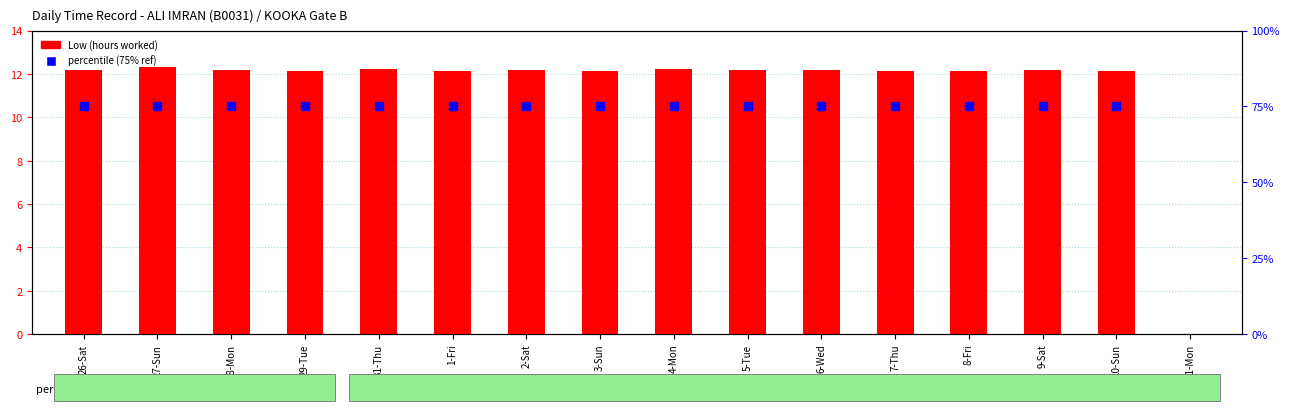

Which has a higher value, 9-Sat or 31-Thu?

31-Thu